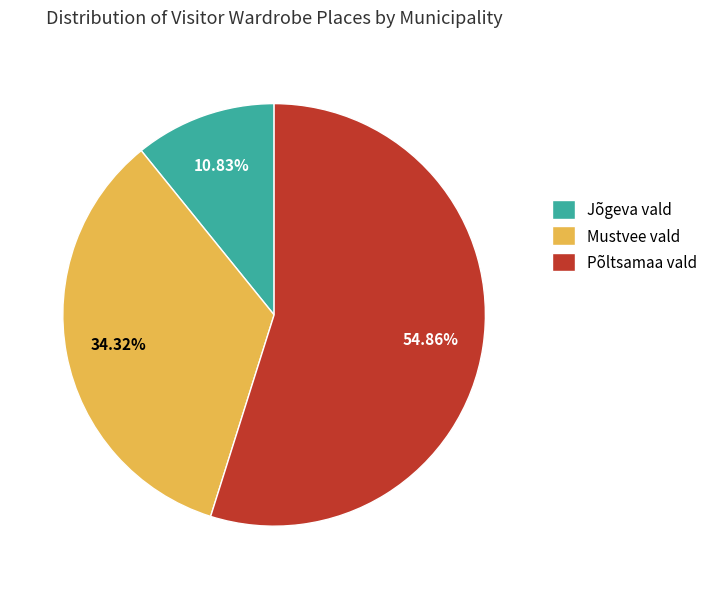

To the nearest percent, what is the average slice percentage?

33%